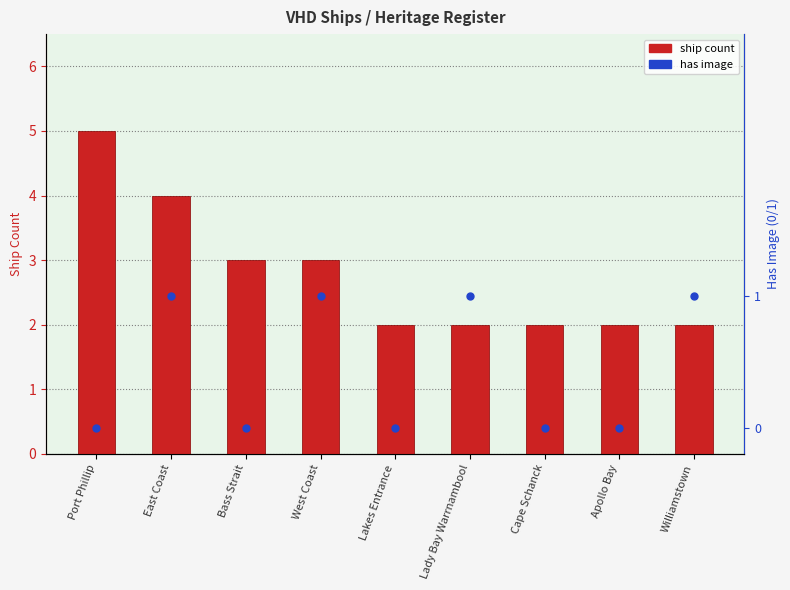

At which category is the sum across all series the highest?

Port Phillip